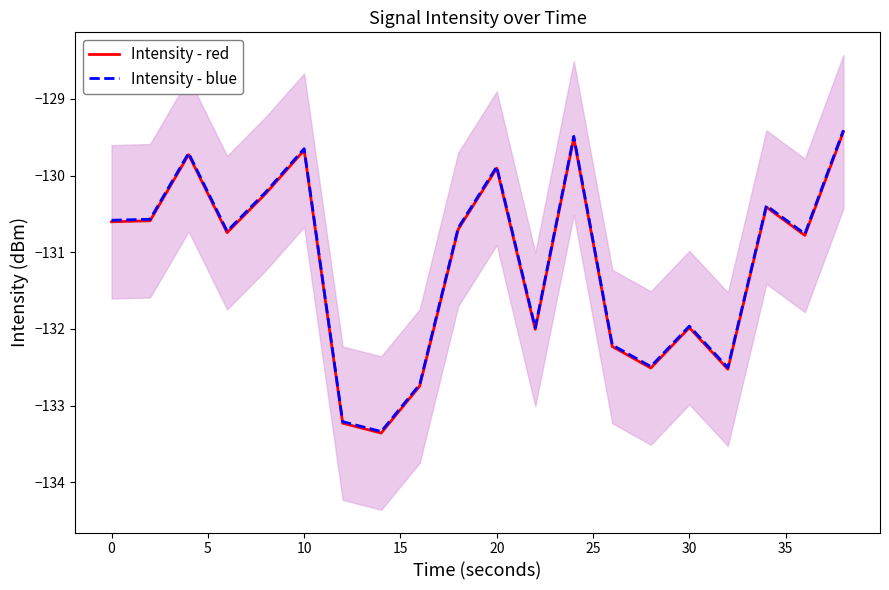

What is the difference between the second highest and minimum values in the Intensity - blue series?

3.8